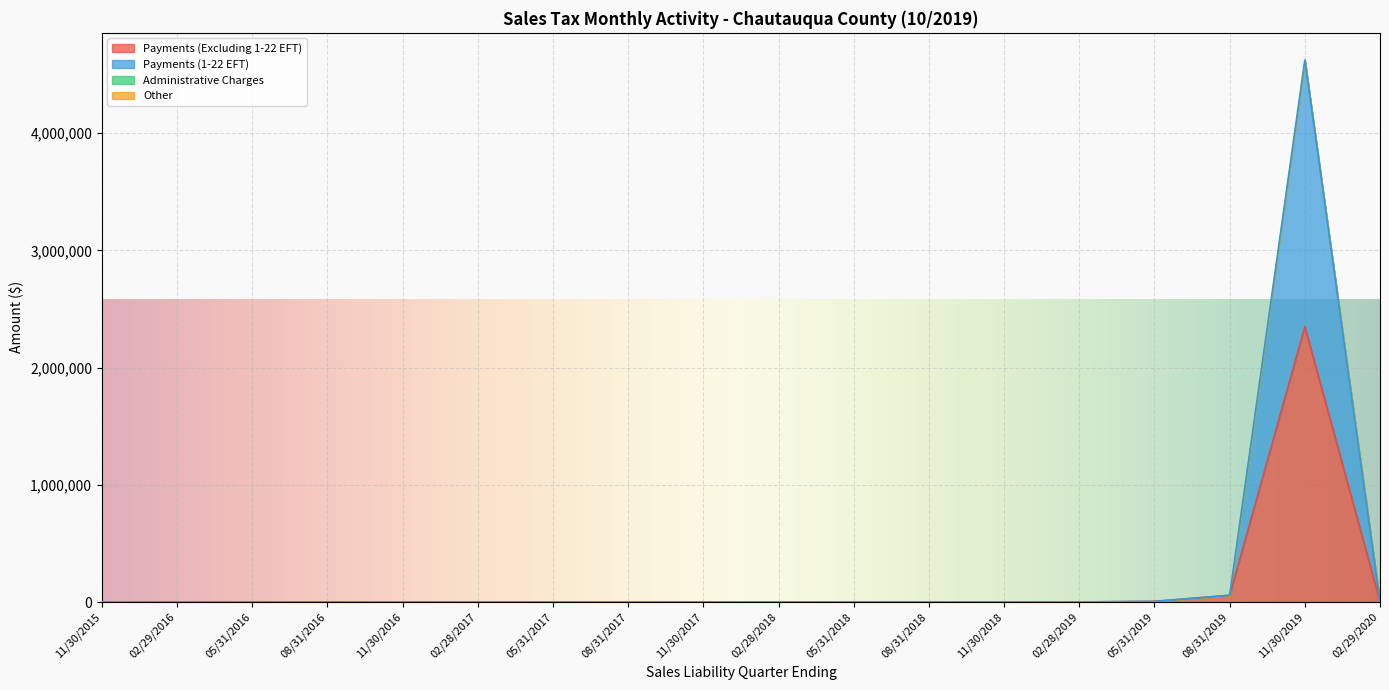

Is it true that Administrative Charges equals 0.0 at 02/29/2016?

True